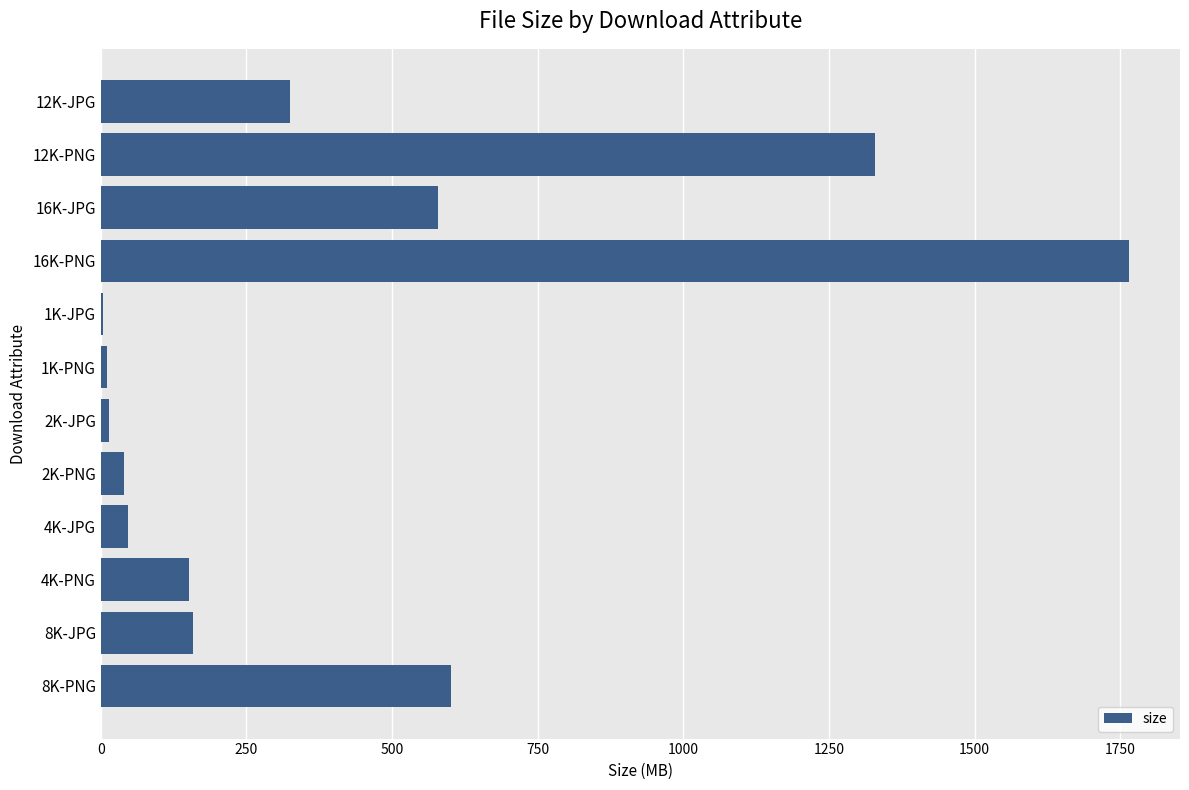

What is the maximum value shown in the chart?

1764.4